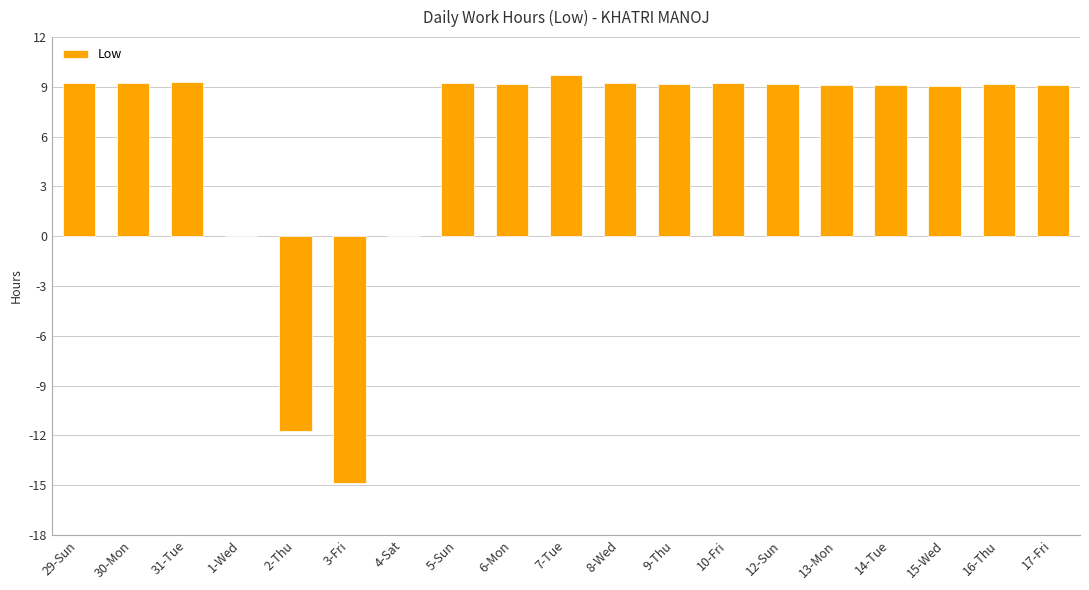

How many data points does each series have?

19